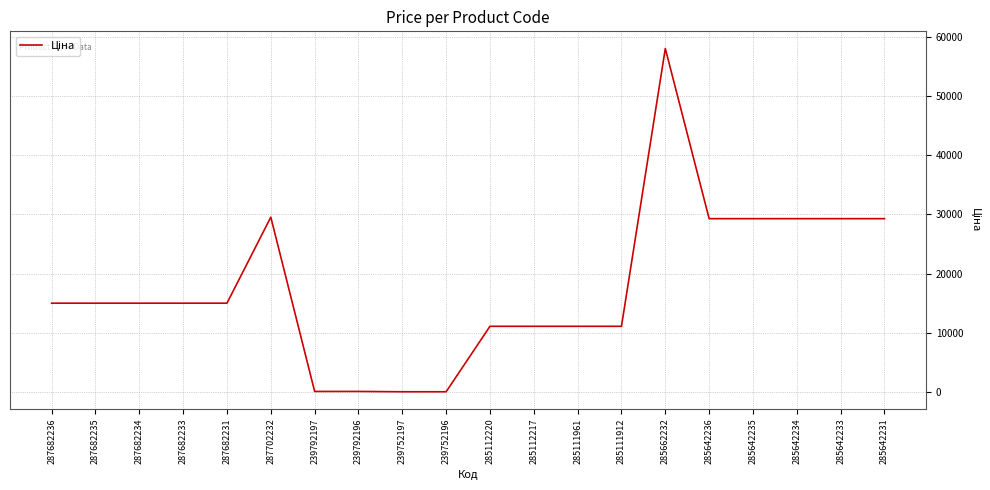

What is the average value?

17697.5